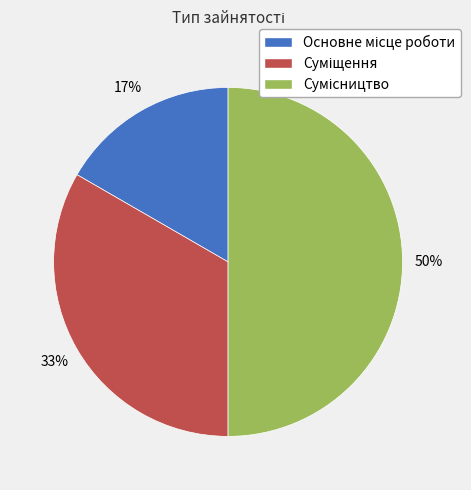

To the nearest percent, what is the difference between the largest and smallest slice percentages?

33%